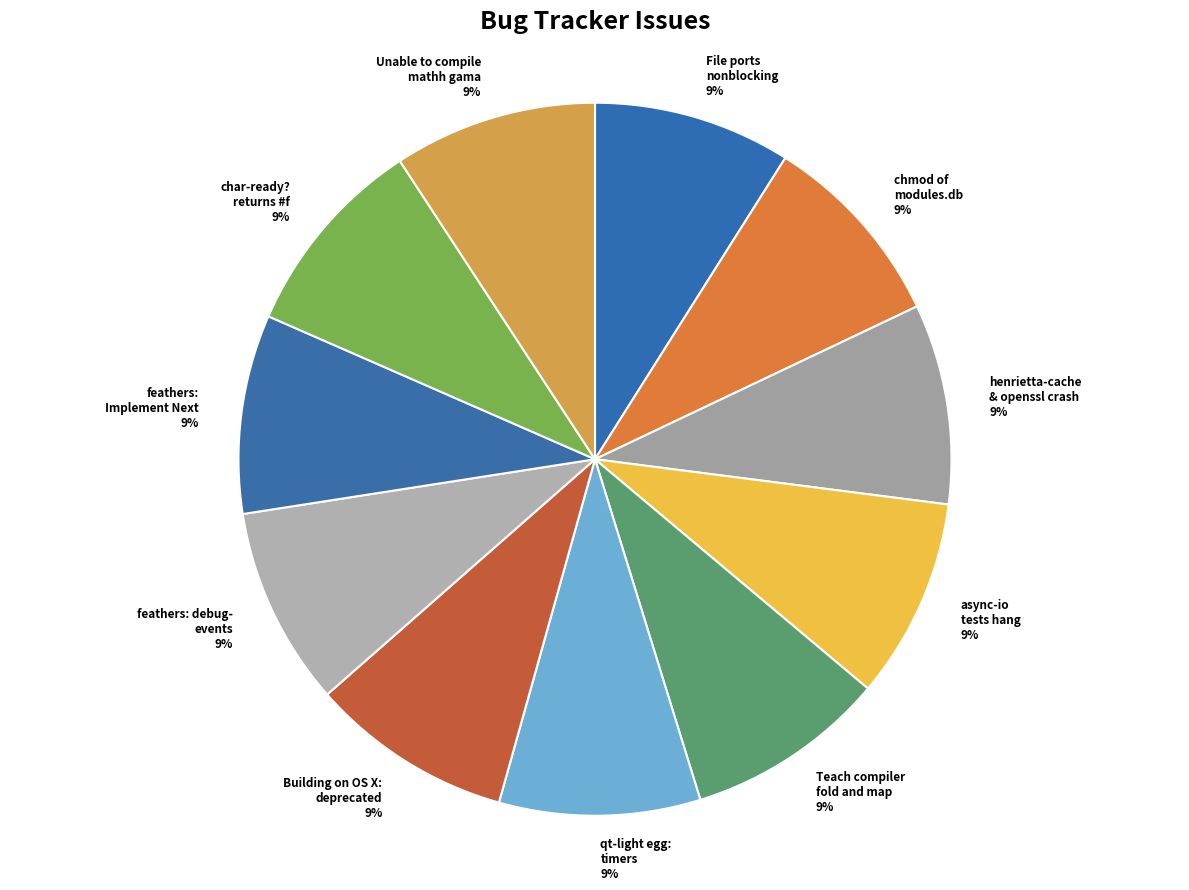

Do Teach compiler fold and map and Unable to compile mathh gama together represent more than half of the pie?

No